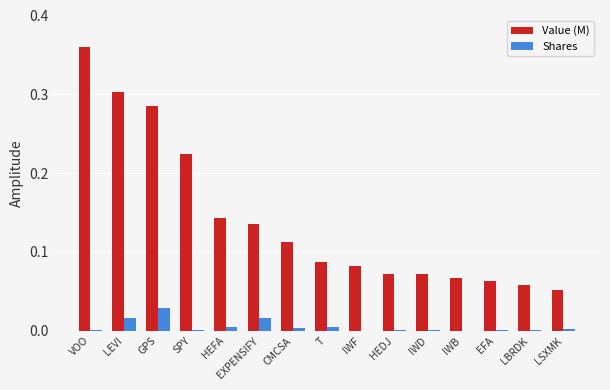

Are the bars grouped side by side (vs. stacked)?

Yes